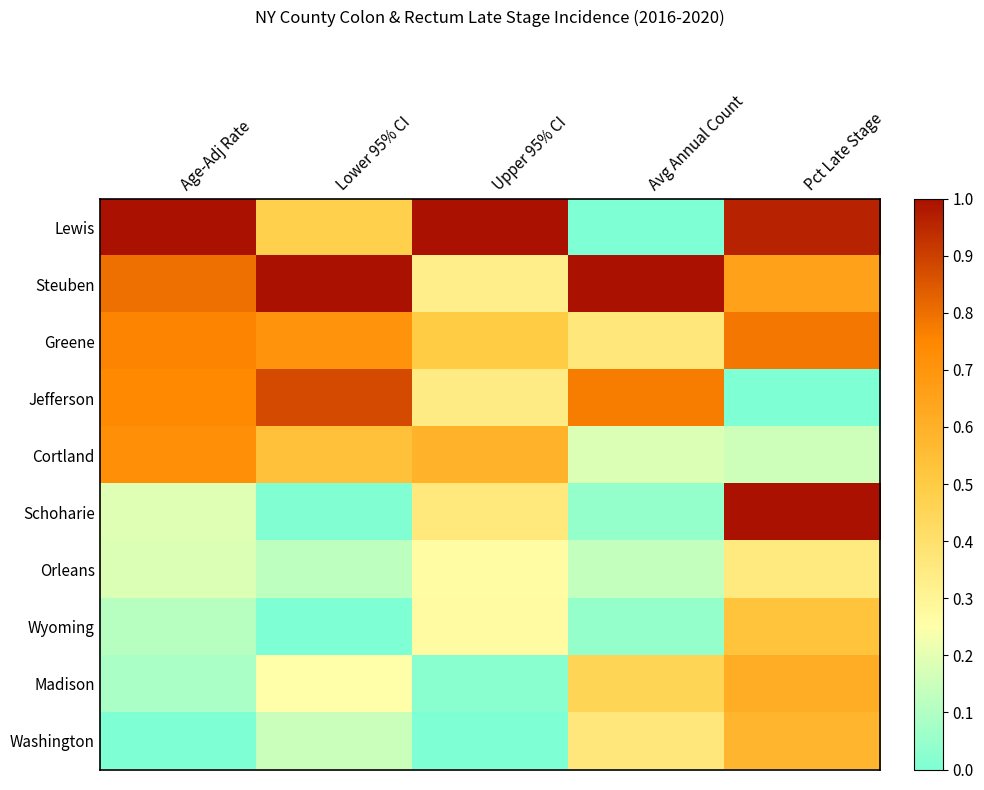

At which category is the sum across all series the highest?

Pct Late Stage